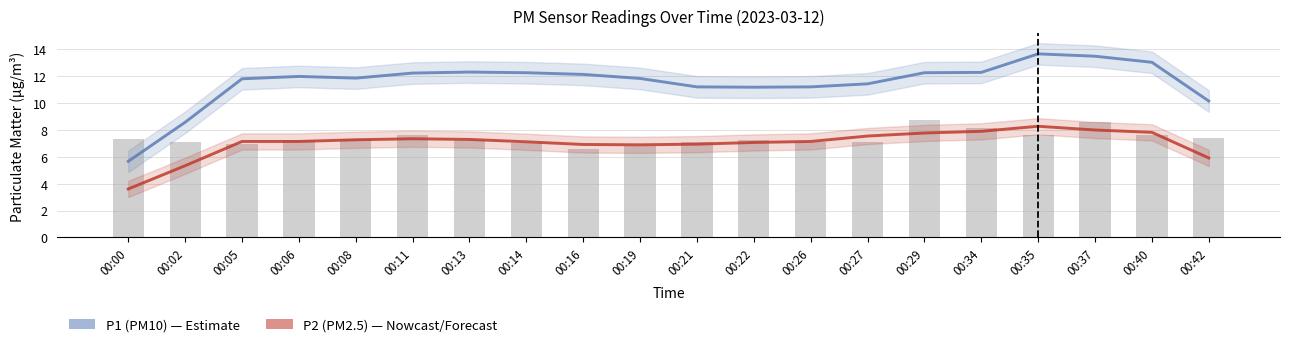

Which category has the highest value across all series?

00:35